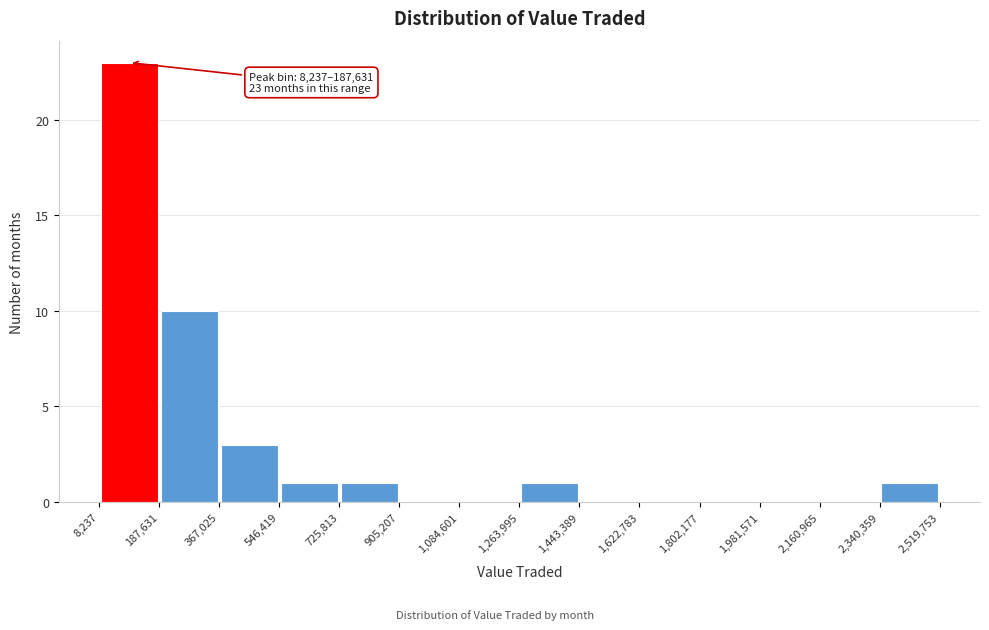

Over which range of the x-axis is the bar tallest?

8,237 to 187,631